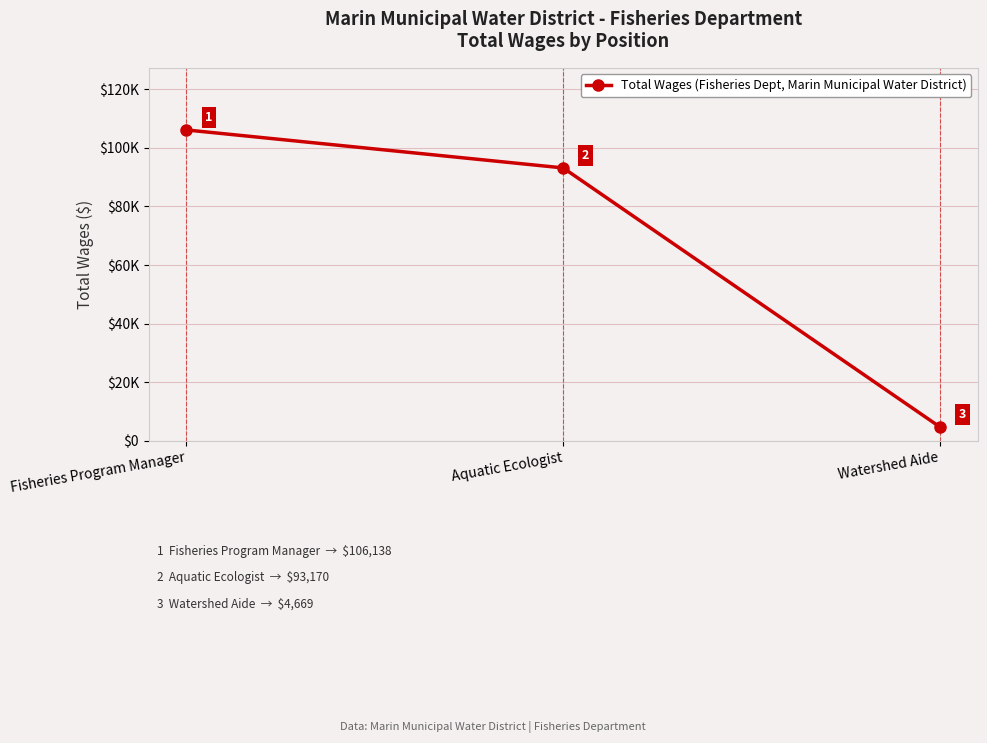

What is the sum of the values at Aquatic Ecologist and Fisheries Program Manager?

199308